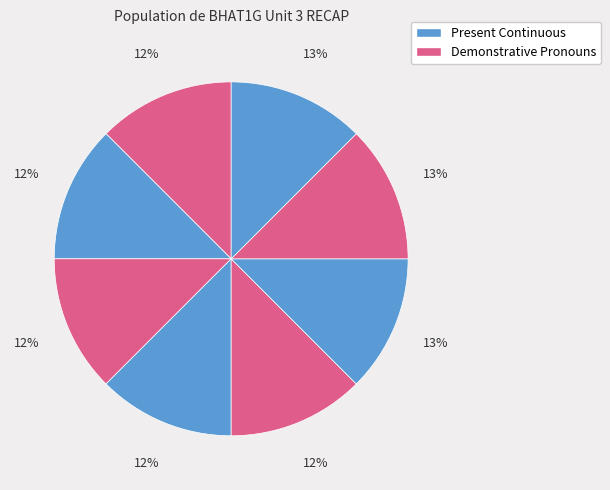

Which category has the smallest portion of the pie?

Present Continuous